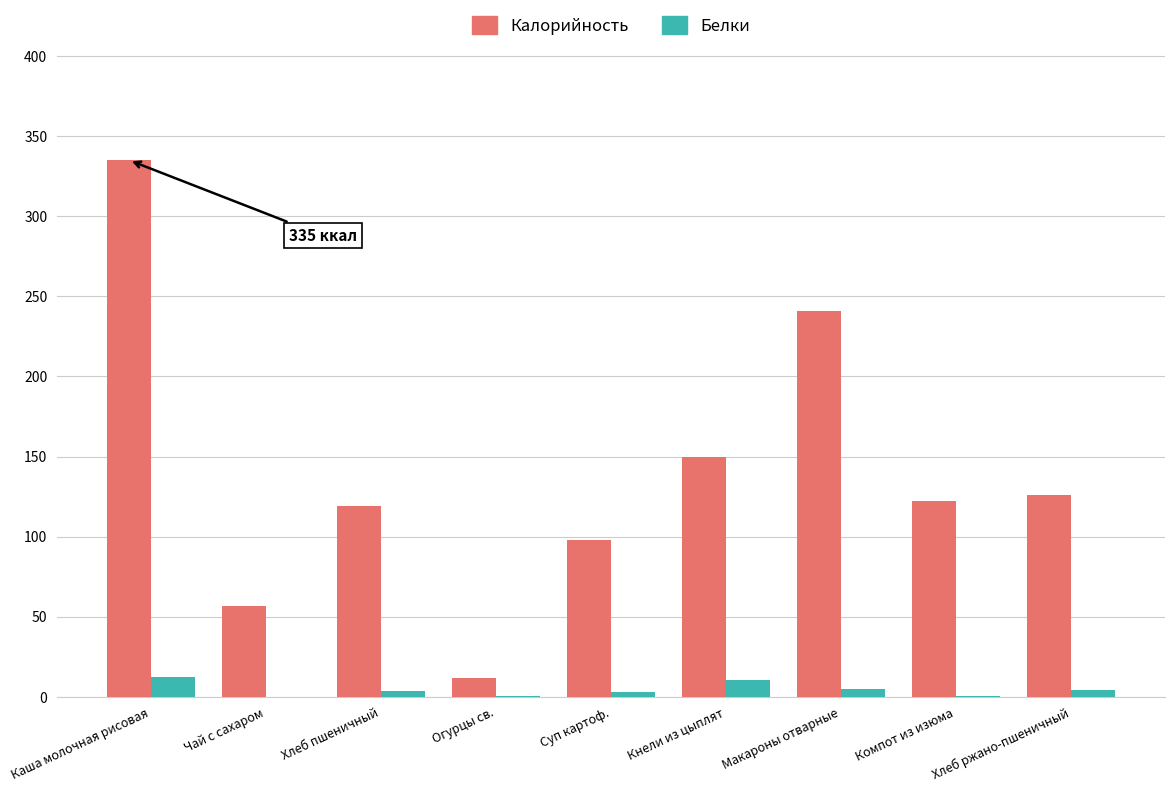

What is the difference between the Белки values at Хлеб ржано-пшеничный and Огурцы св.?

4.0